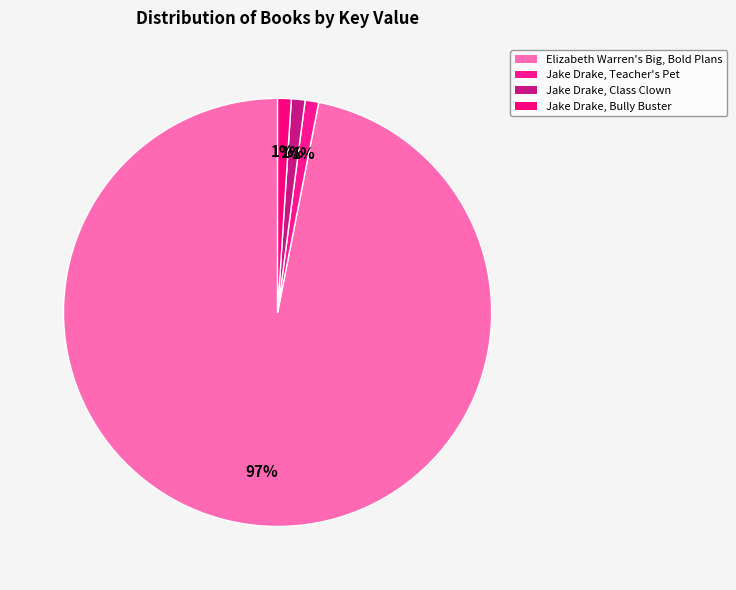

Combined, what portion of the pie is Jake Drake, Class Clown and Elizabeth Warren's Big, Bold Plans?

97.9%